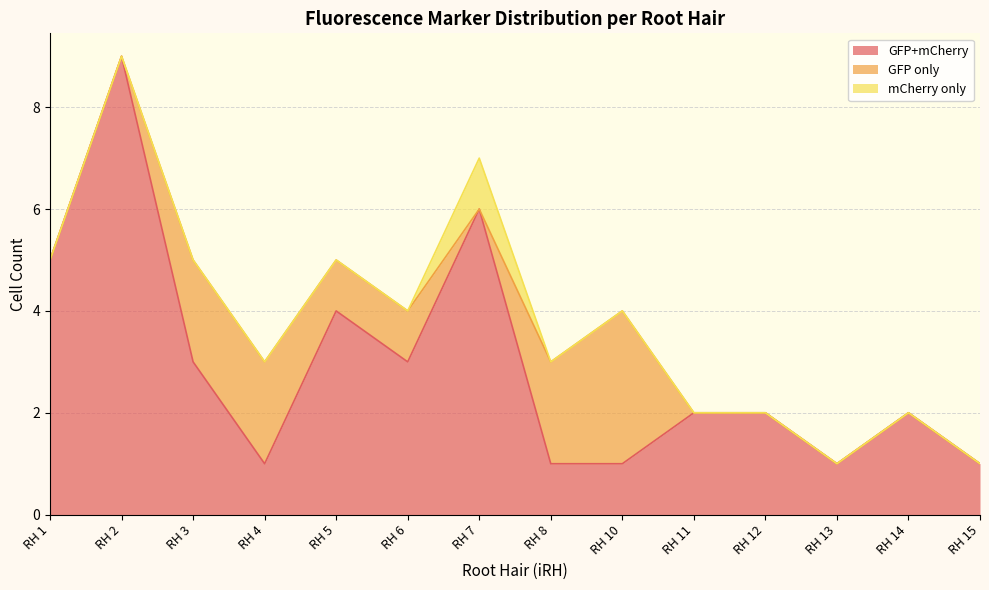

Is it true that mCherry only equals 0 at RH 4?

True